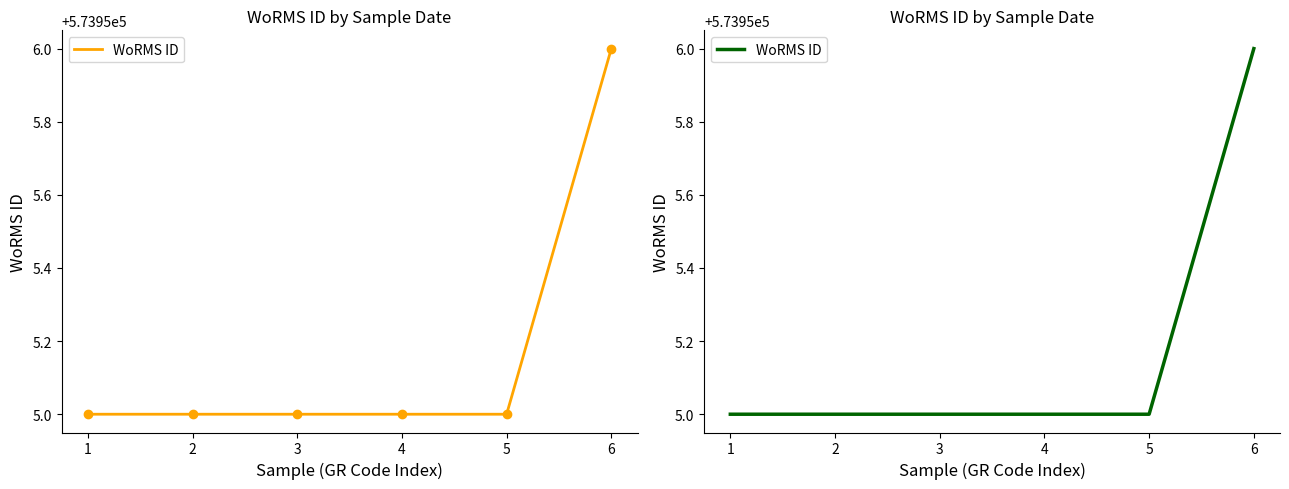

What is the value of the 2nd point from the left?

573955